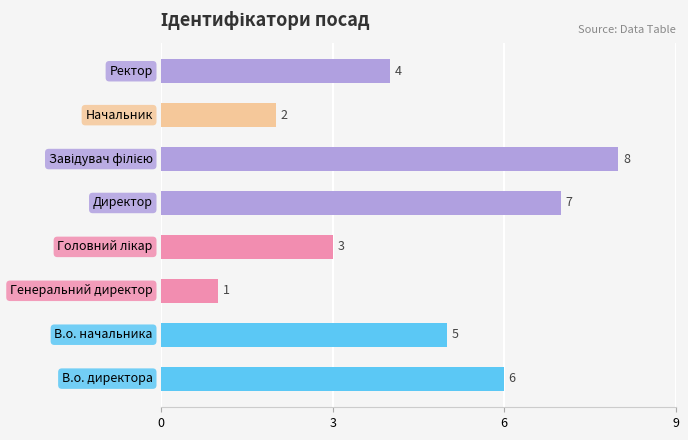

What is the difference between the second highest and second lowest values?

5